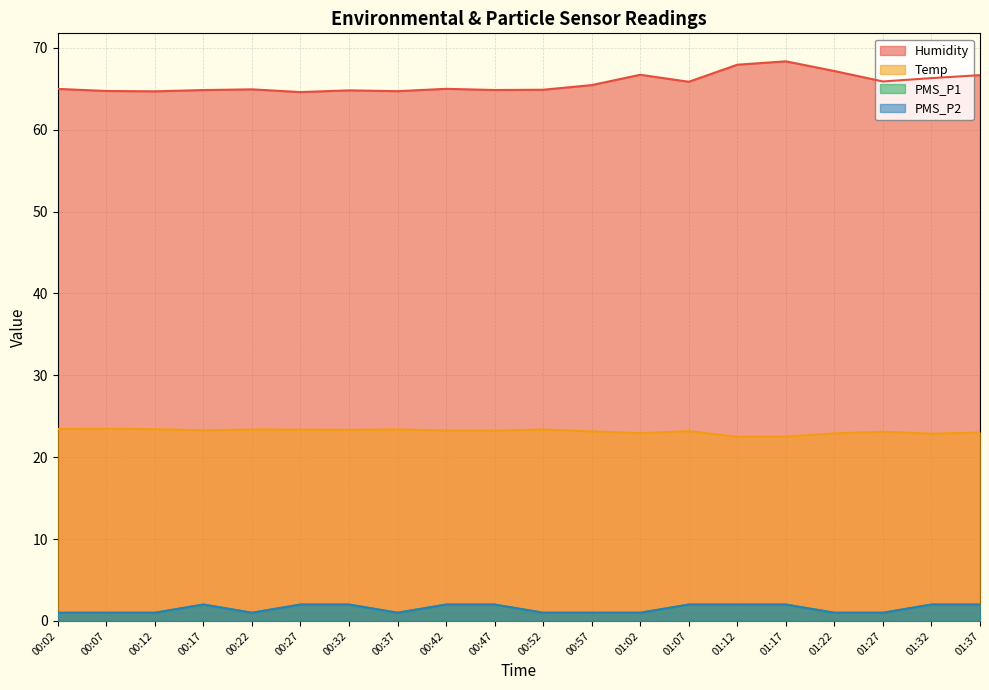

Between 00:22 and 00:42, which is larger?

00:42